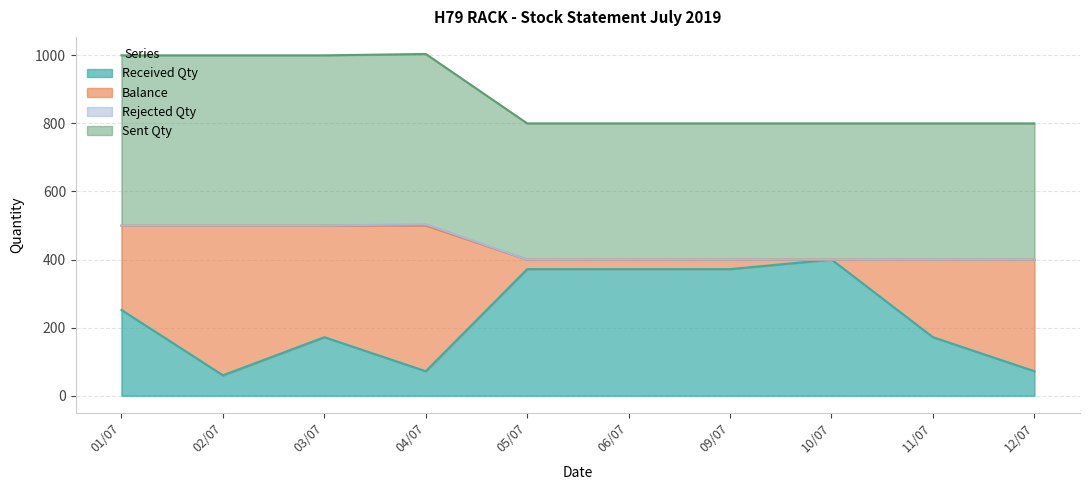

True or false: Received Qty and Sent Qty intersect in this chart.

False